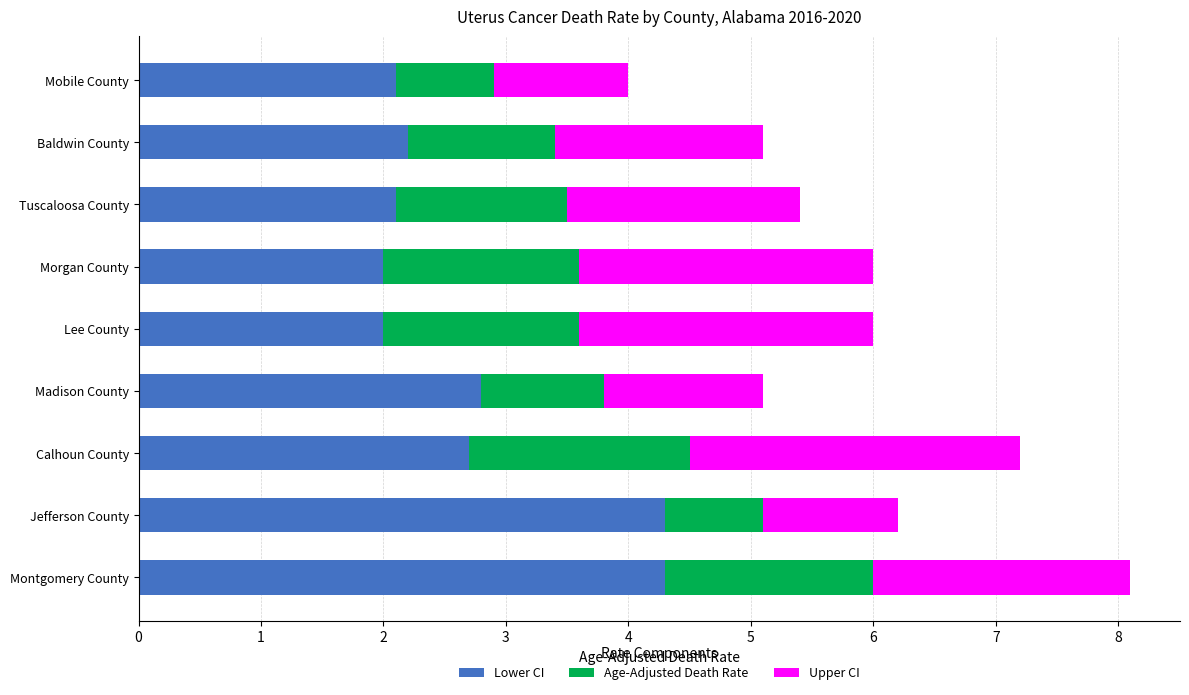

What is the maximum value for Lower CI?

4.3